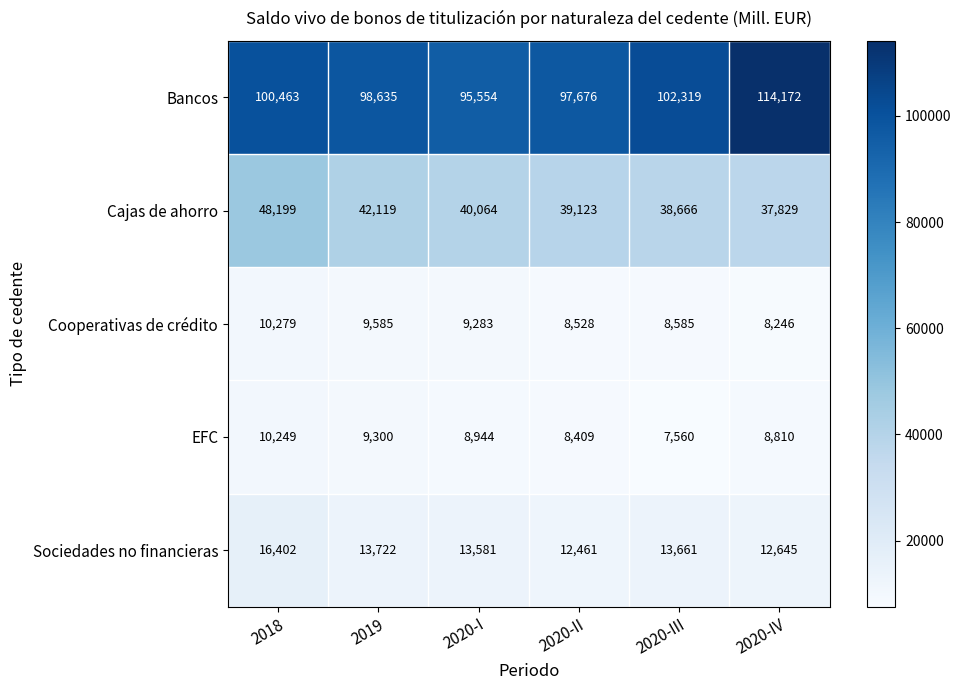

Which series has the largest total across all categories?

Bancos